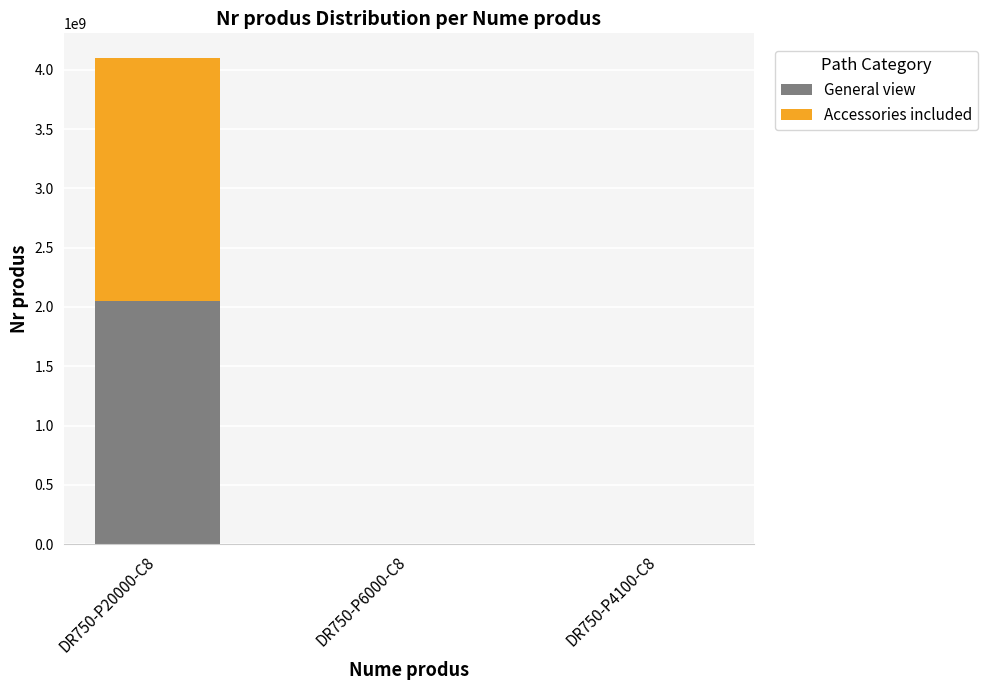

At which label does General view first exceed 1465124?

DR750-P20000-C8